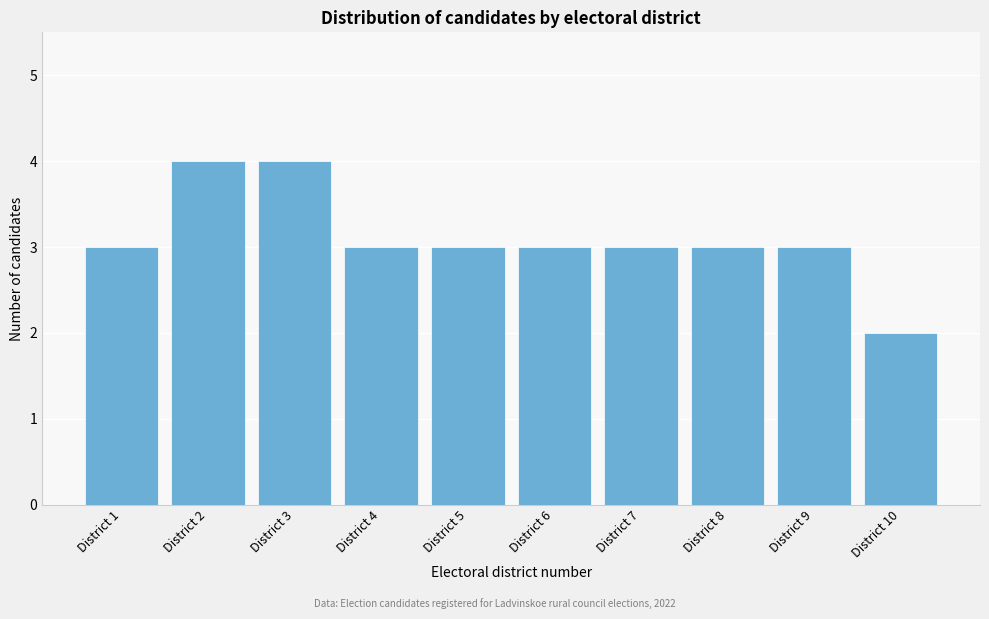

Reading left to right, what are all the values shown in this chart?

District 1=3	District 2=4	District 3=4	District 4=3	District 5=3	District 6=3	District 7=3	District 8=3	District 9=3	District 10=2